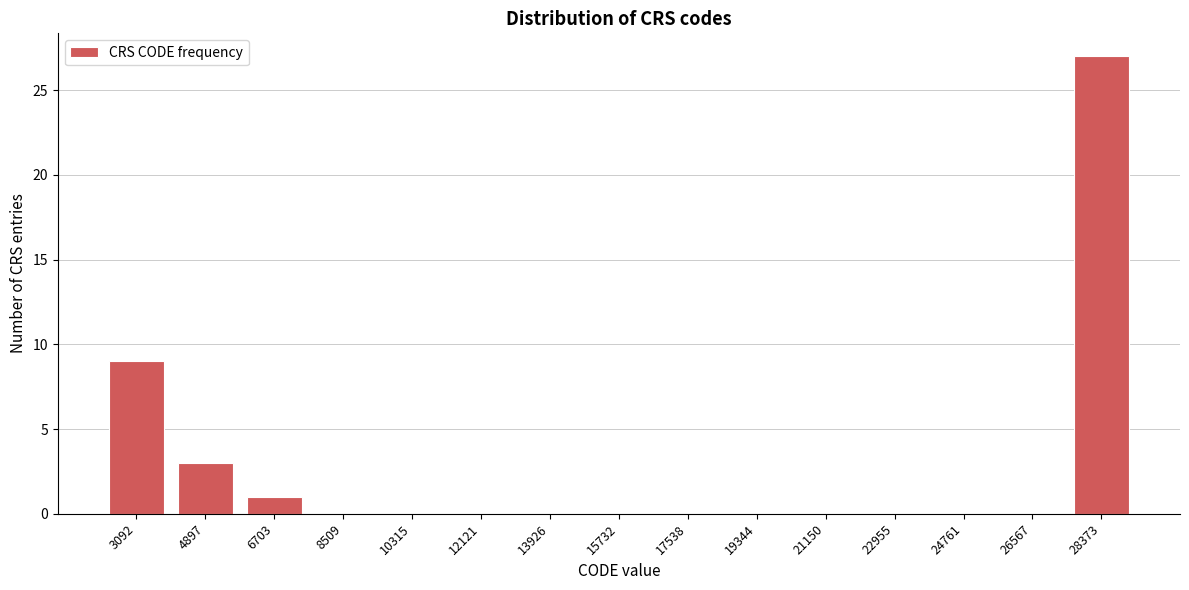

Reading left to right, what are all the values shown in this chart?

3092=9	4897=3	6703=1	8509=0	10315=0	12121=0	13926=0	15732=0	17538=0	19344=0	21150=0	22955=0	24761=0	26567=0	28373=27